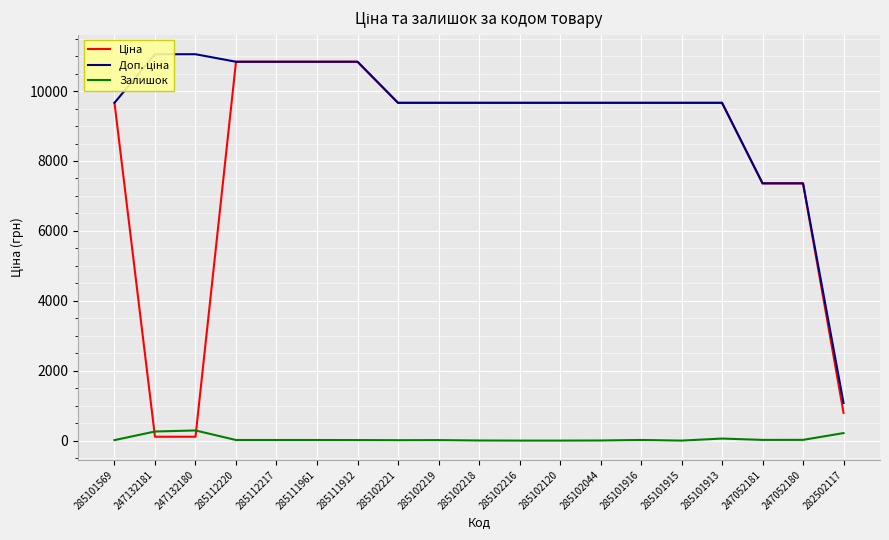

Read the Доп. ціна value at 285112220.

10840.1